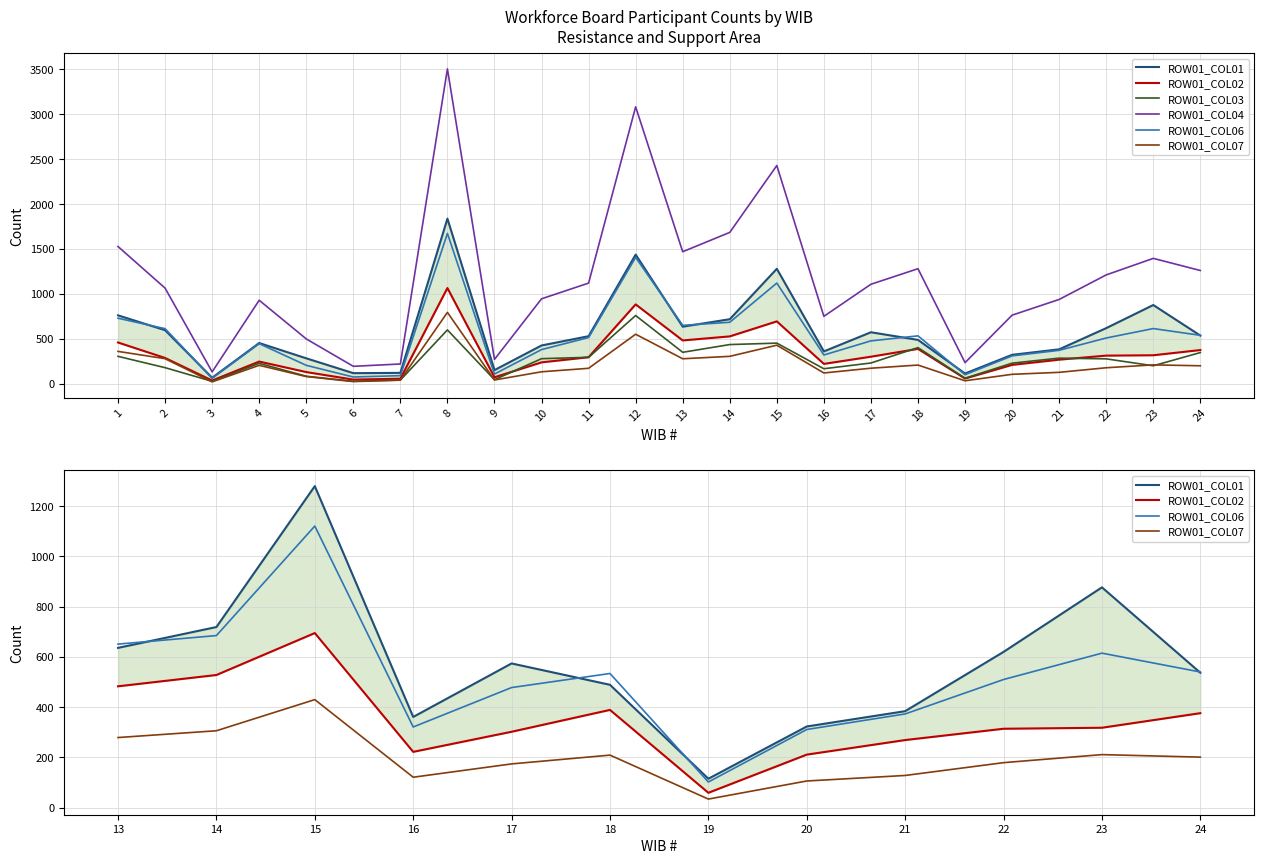

Which category has the highest value across all series?

8